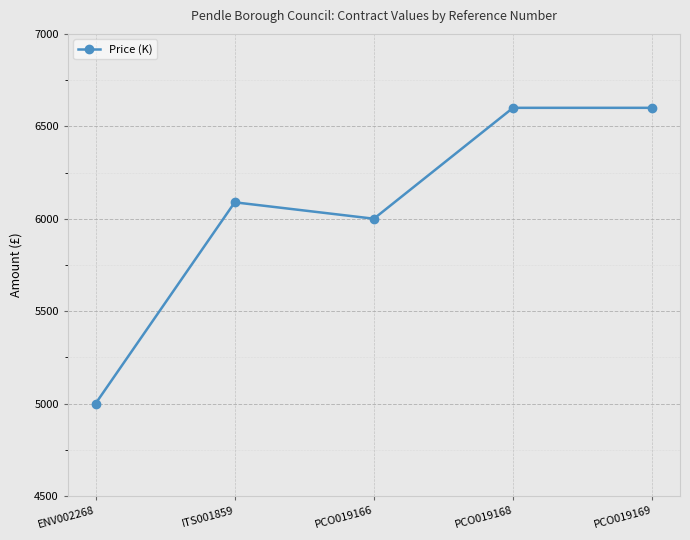

What is the ratio of the value at PCO019166 to the value at PCO019168?

0.9